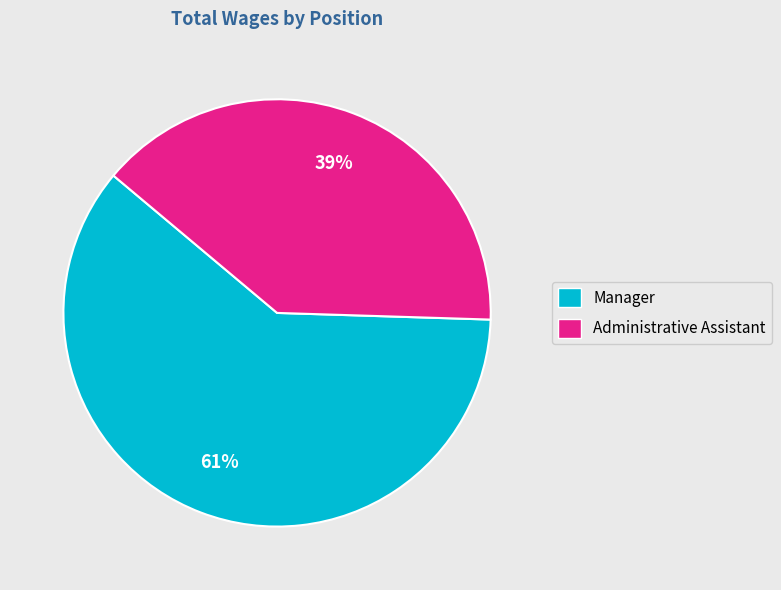

Rank the categories by value from highest to lowest.

Manager, Administrative Assistant